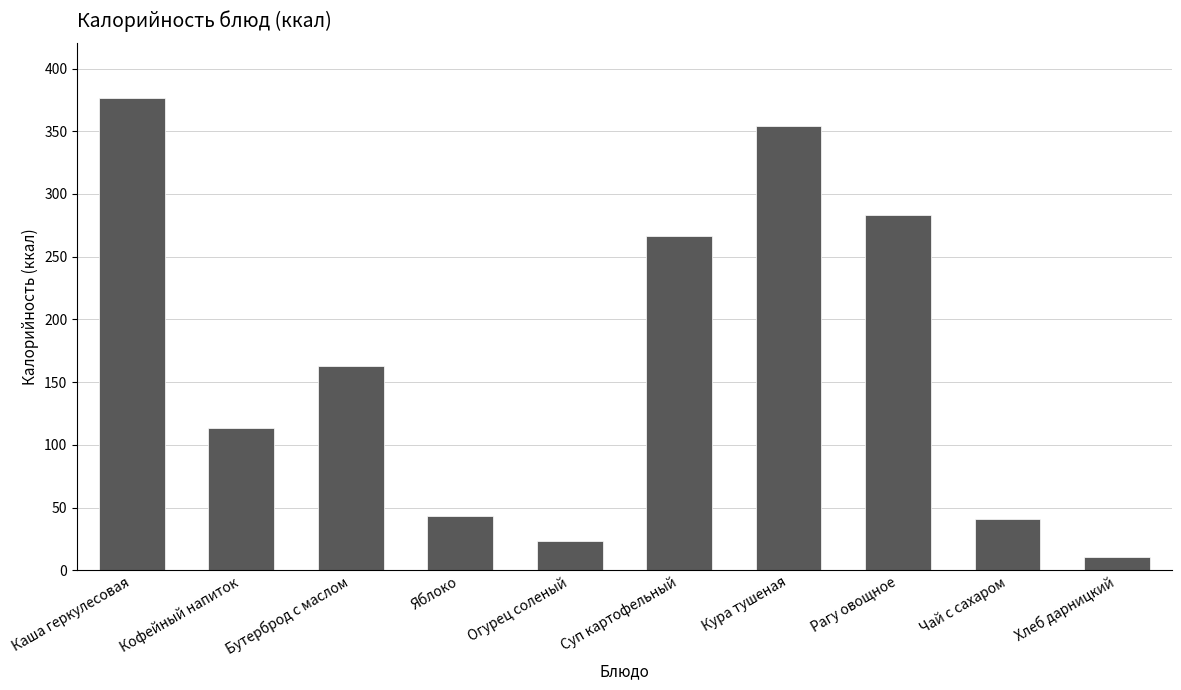

The value at Огурец соленый is 40.5. True or false?

False